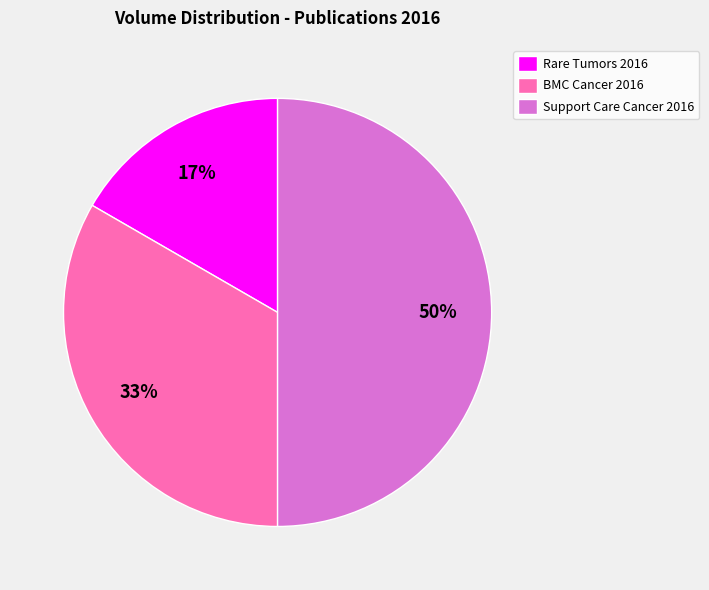

Which has a higher value, Support Care Cancer 2016 or Rare Tumors 2016?

Support Care Cancer 2016